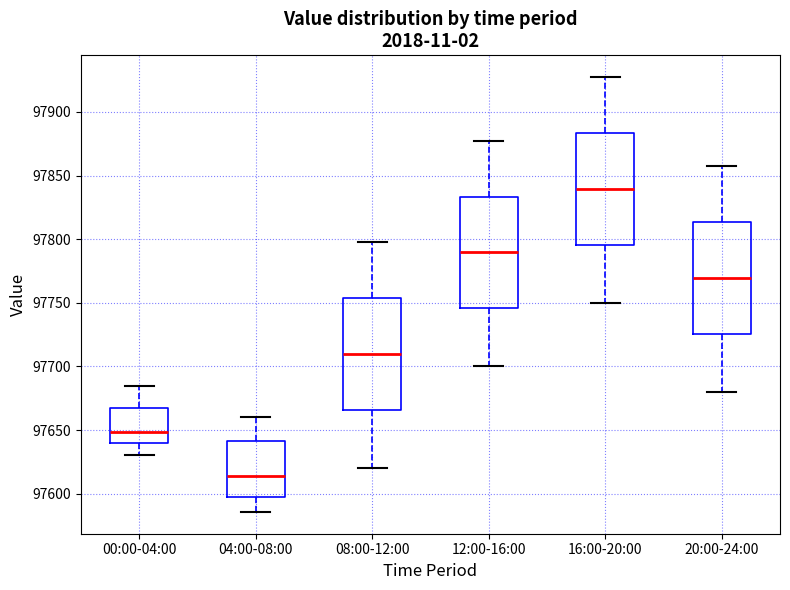

Where does the lower whisker of the box for 16:00-20:00 end on the y-axis? The values are not printed on the chart, so give them approximately, as read against the axis.

97750